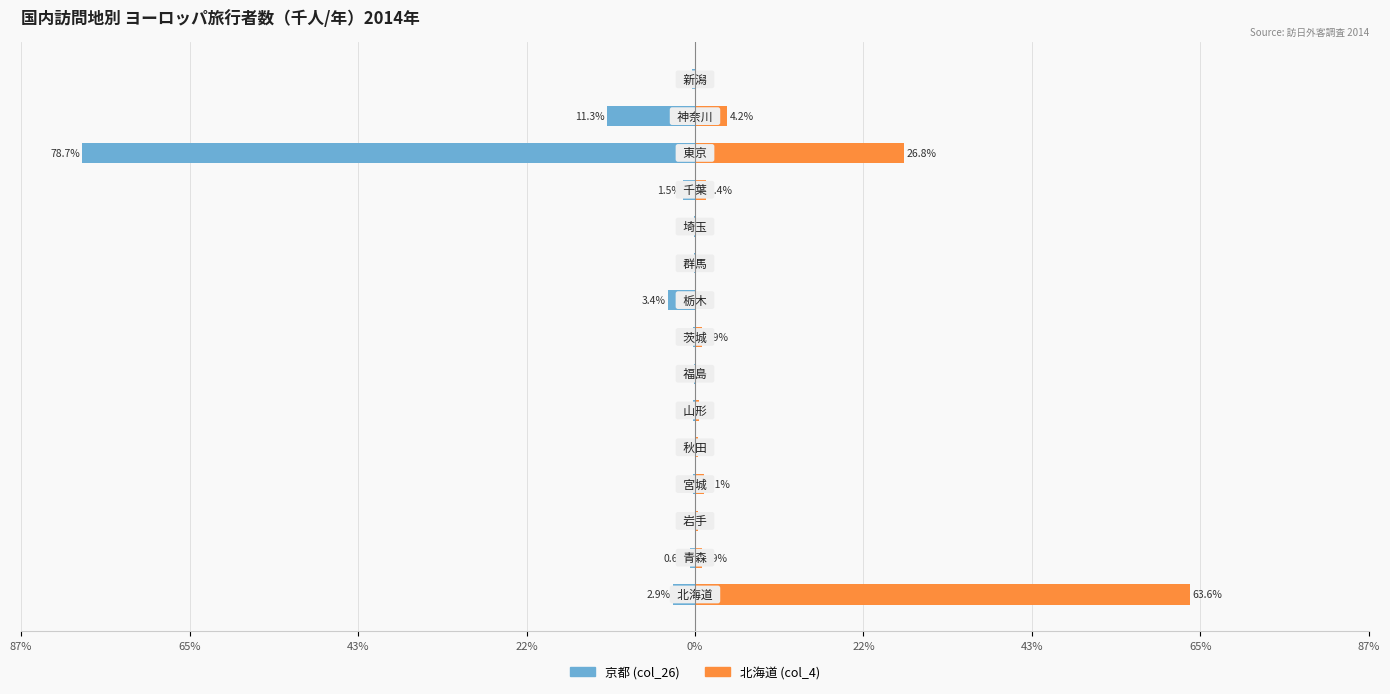

At 14, list the series in order from largest to smallest.

北海道 (col_4), 京都 (col_26)